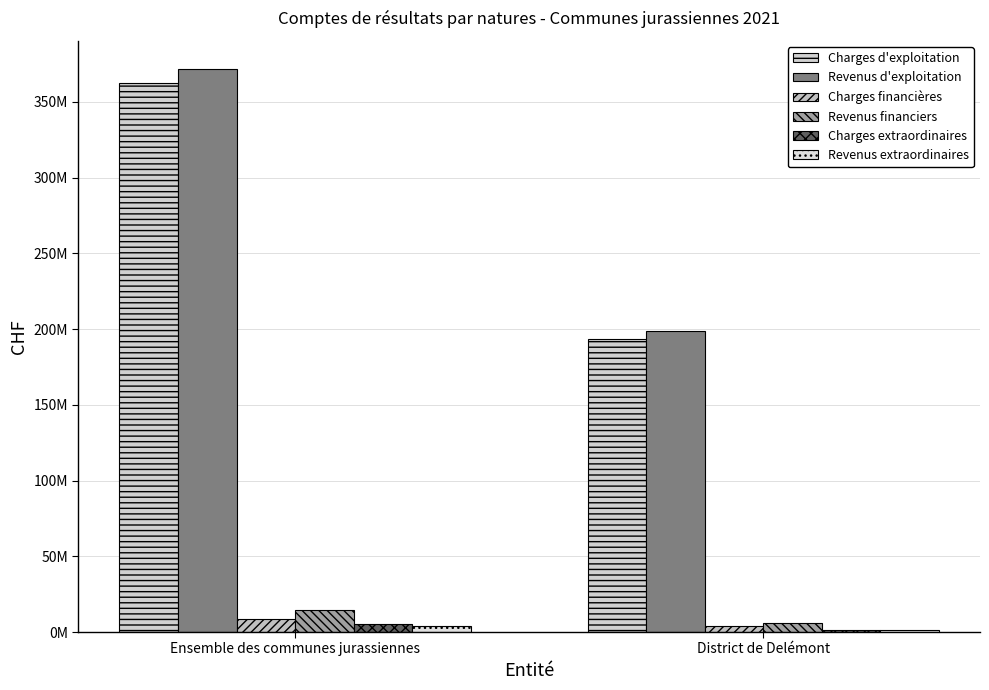

How many values in the Revenus extraordinaires series are below 3735282?

1